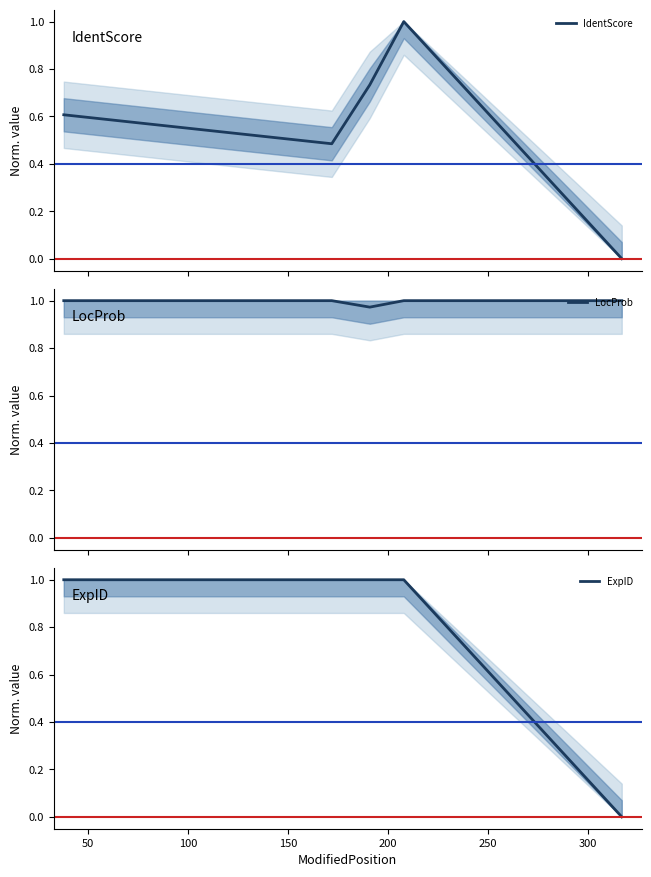

Reading right to left, extract all data points from this chart.

IdentScore: 0.0	1.0	0.7	0.5	0.6
LocProb: 1.0	1.0	1.0	1.0	1.0
ExpID: 0.0	1.0	1.0	1.0	1.0